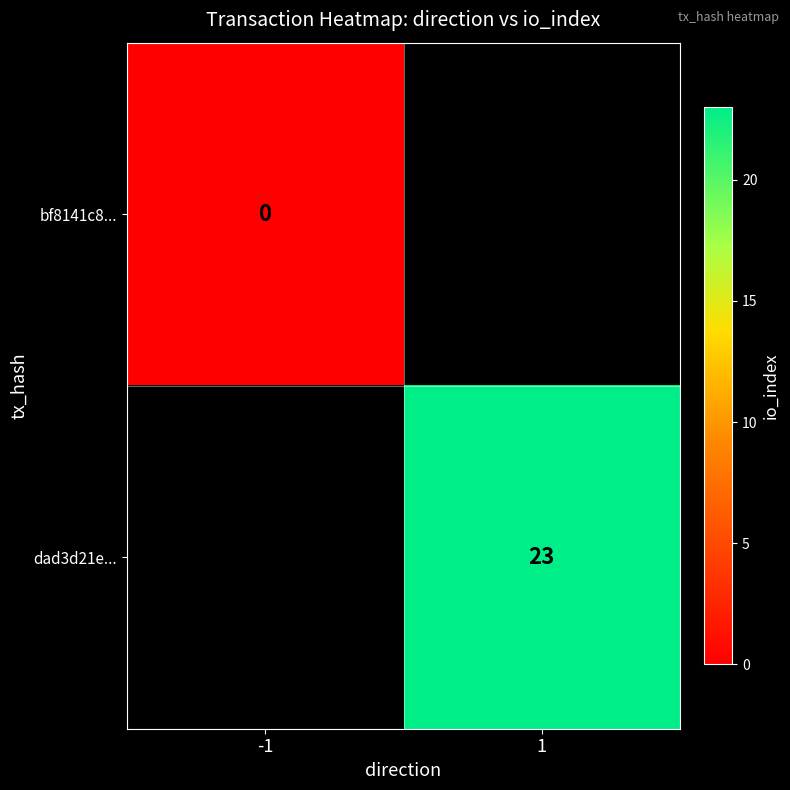

The dad3d21e... series shows 23 at 1. True or false?

True